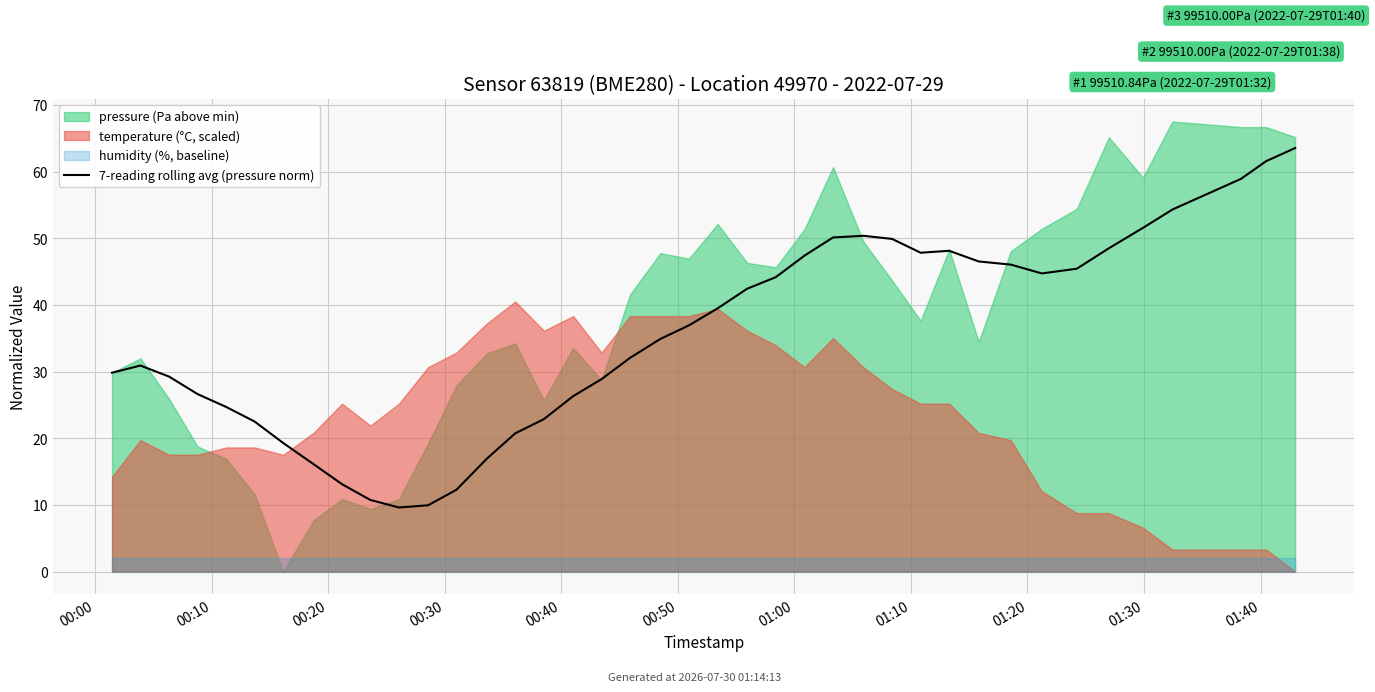

What position from the left is 22?

23